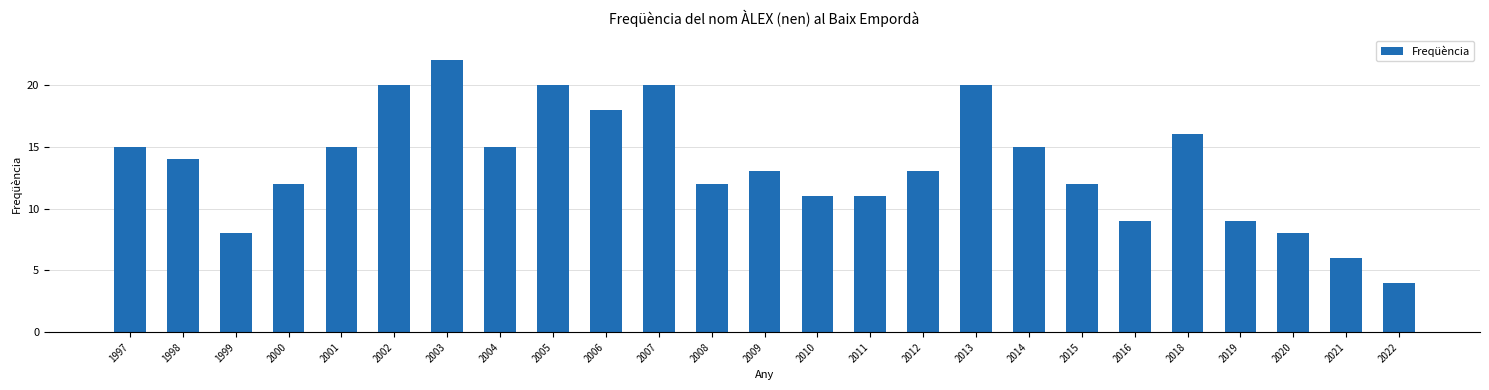

Which category has the lowest value across all series?

2022